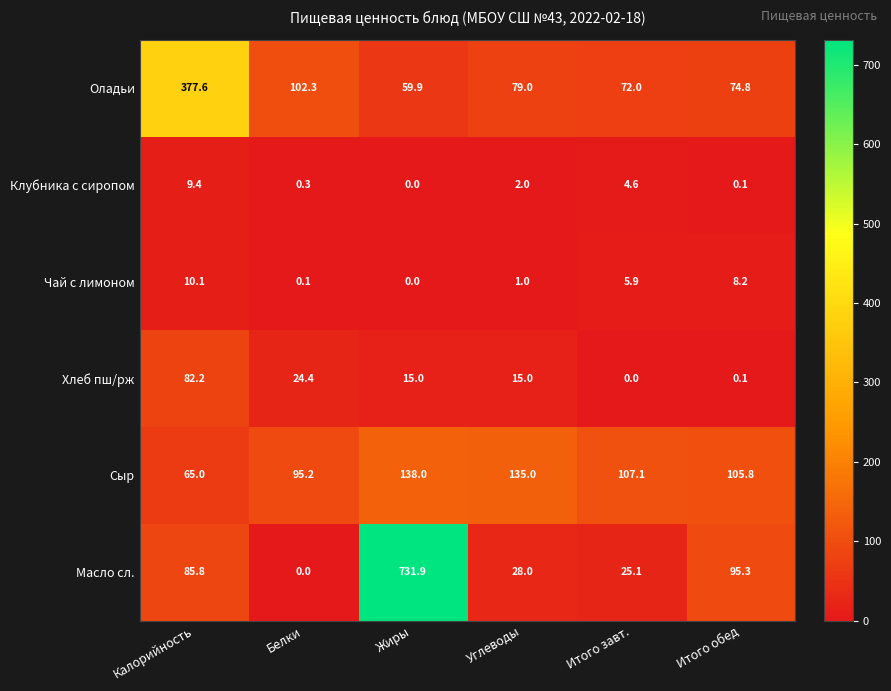

Count the number of categories in the chart.

6